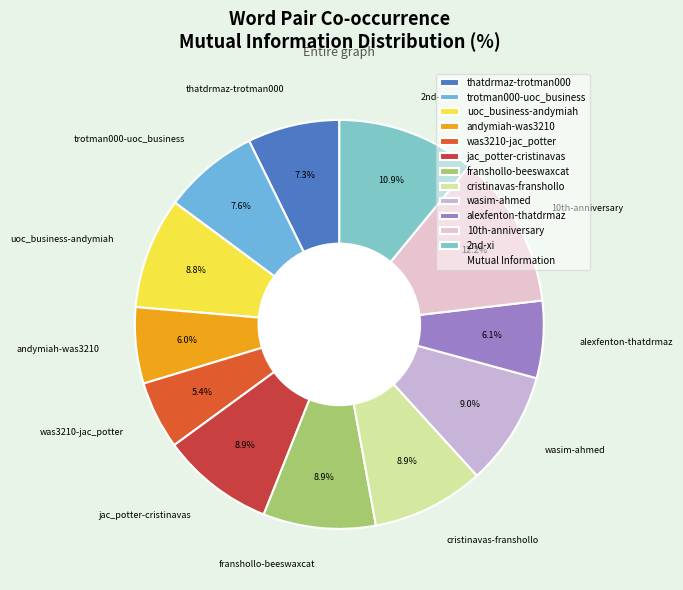

Which category has the biggest portion of the pie?

10th-anniversary